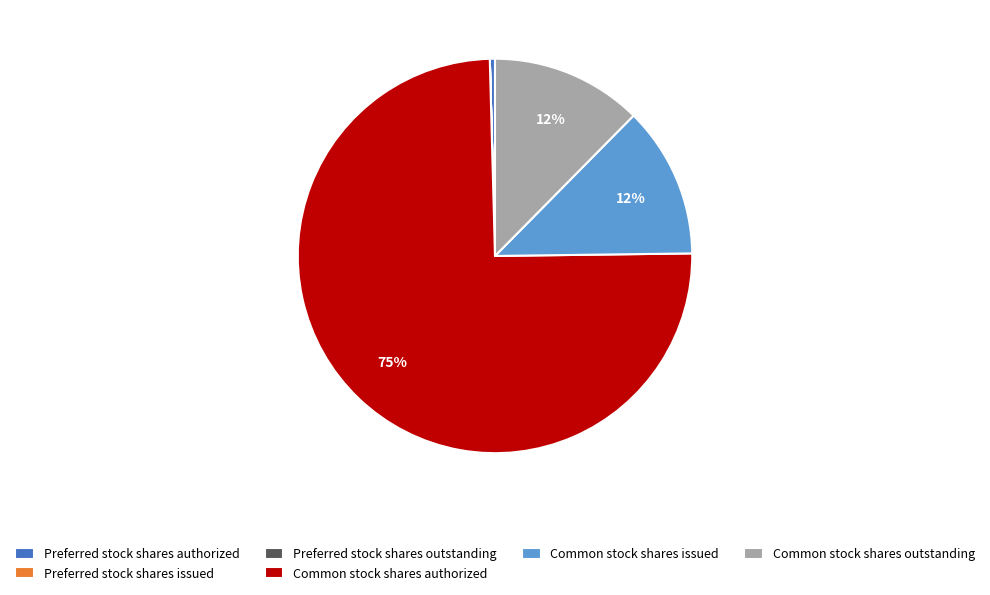

True or false: Common stock shares outstanding accounts for 22% of the total.

False